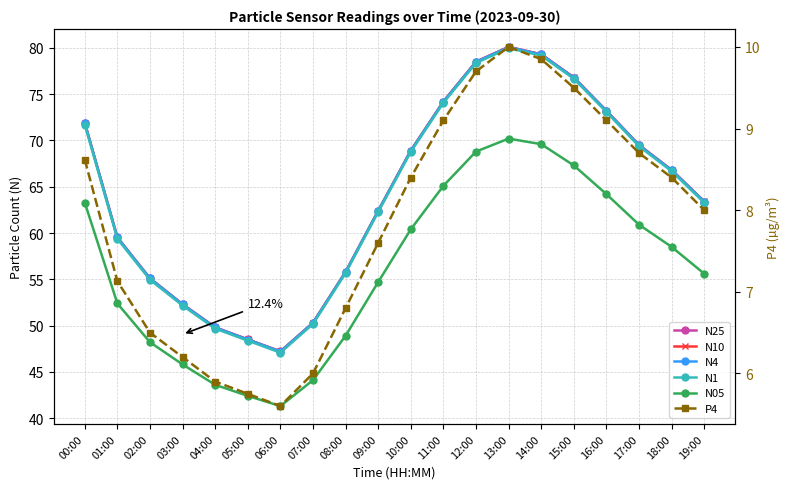

How many values in the N1 series exceed 66?

10